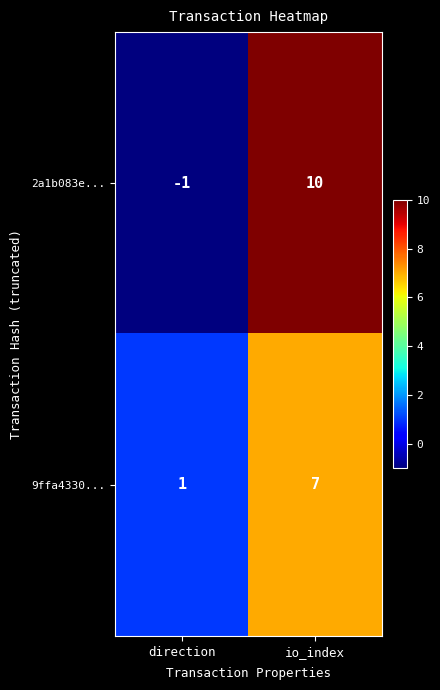

How many distinct data groups are displayed?

2